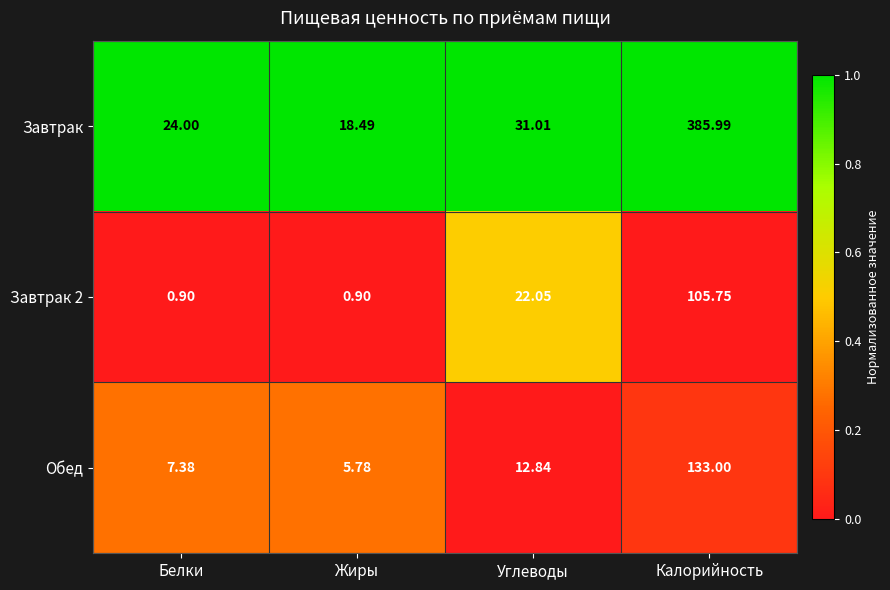

At Белки, list the series in order from largest to smallest.

Завтрак, Обед, Завтрак 2